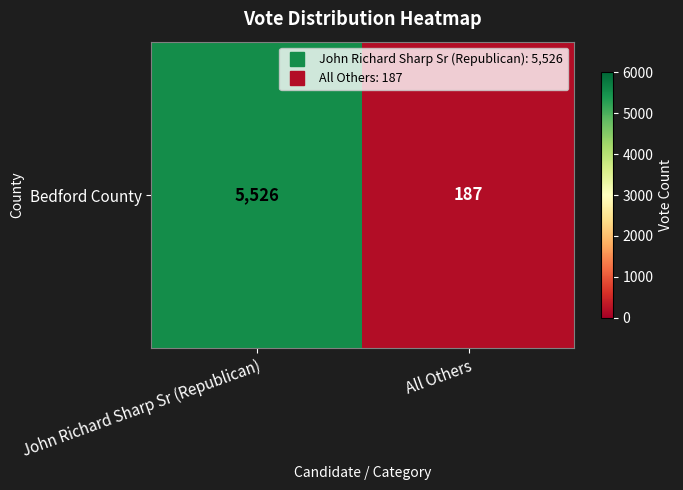

How many series are shown in this chart?

1